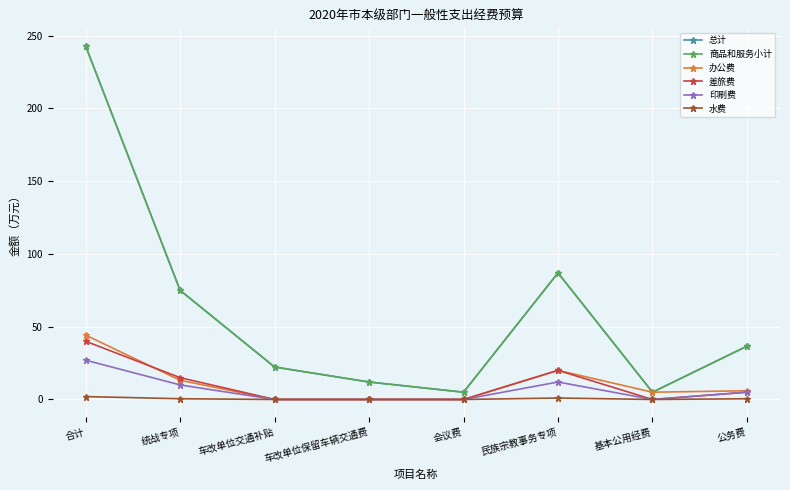

Is this an area chart (filled region under the line)?

No